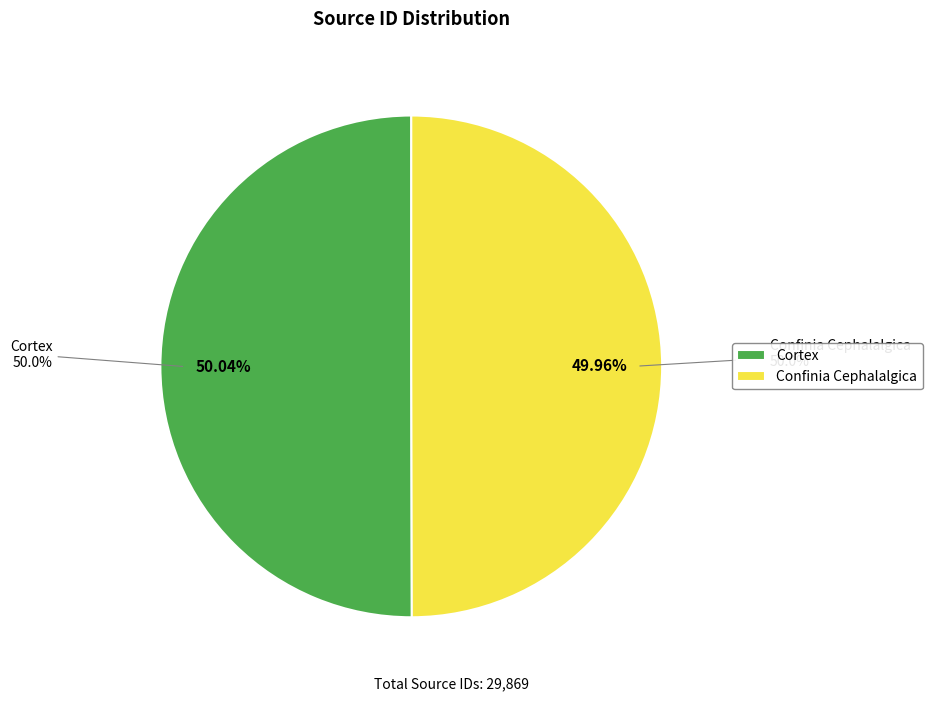

Between Confinia Cephalalgica and Cortex, which is larger?

Cortex